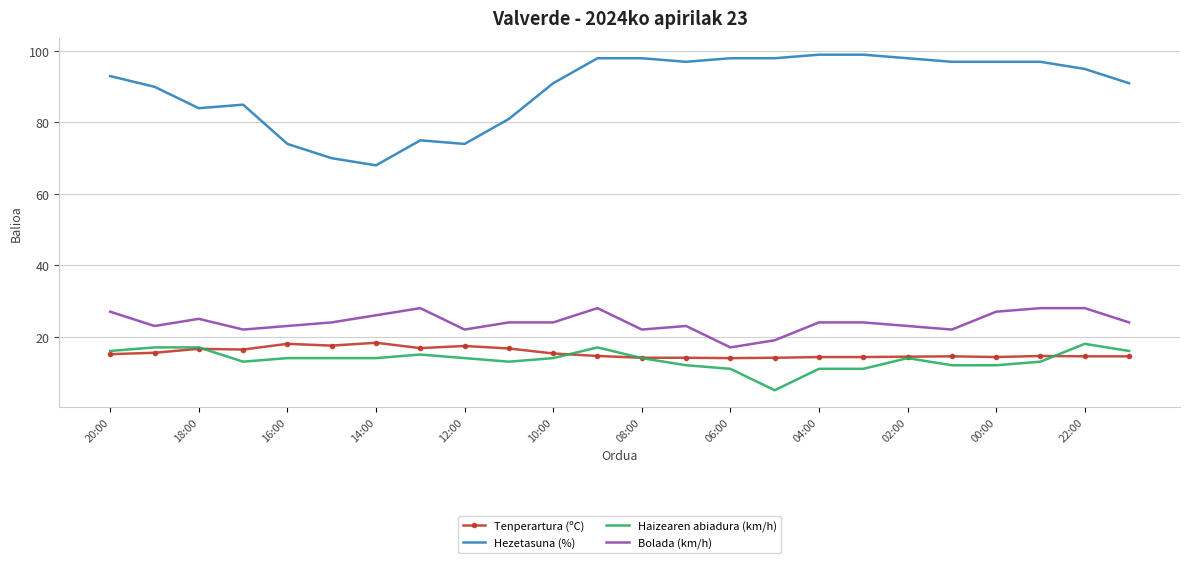

What is the smallest value displayed?

5.0